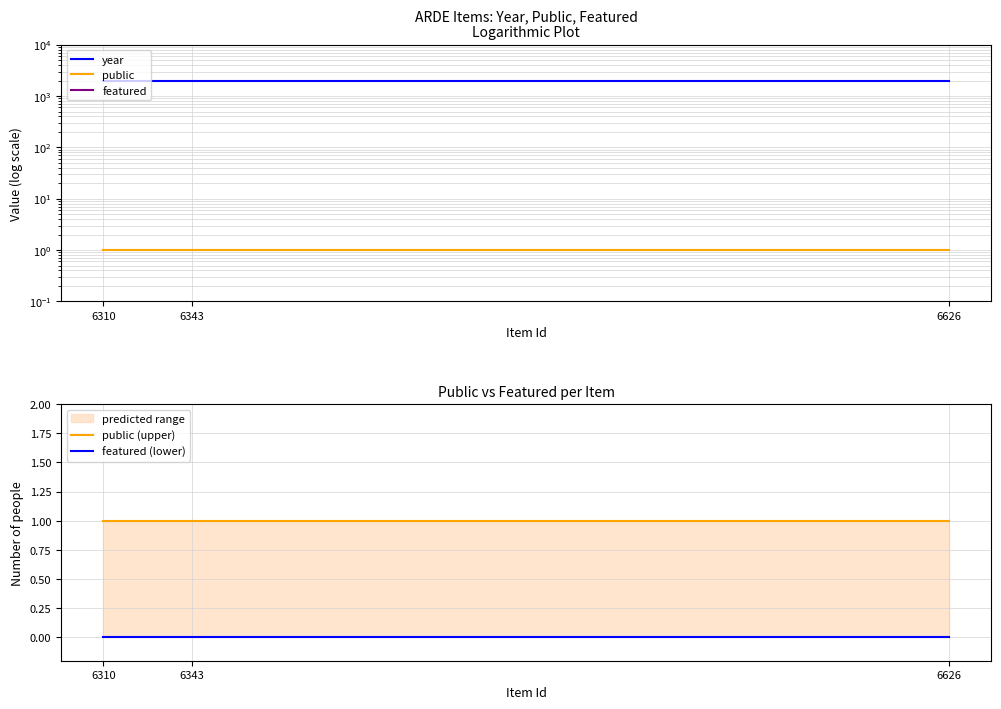

Reading left to right, extract all data points from this chart.

year: 6626=1978	6343=1978	6310=1978
public: 6626=1	6343=1	6310=1
featured: 6626=0	6343=0	6310=0
public (upper): 6626=1	6343=1	6310=1
featured (lower): 6626=0	6343=0	6310=0